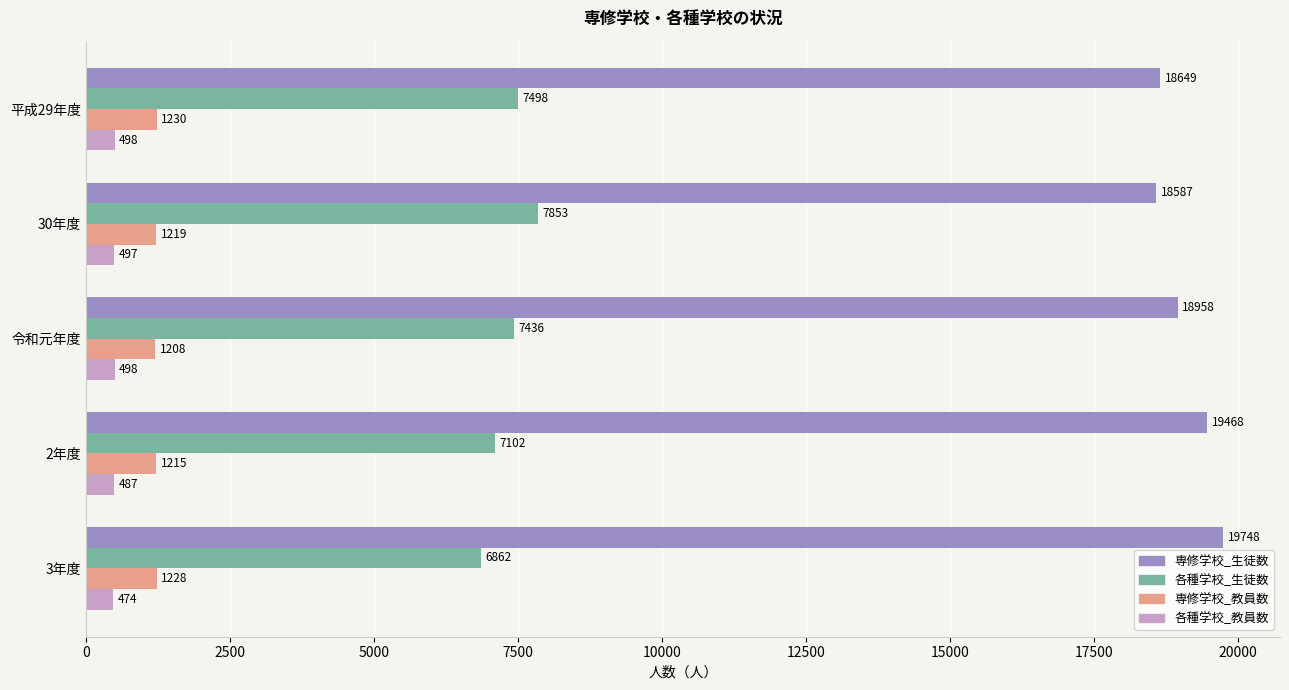

List the series in order of their peak value, lowest first.

各種学校_教員数, 専修学校_教員数, 各種学校_生徒数, 専修学校_生徒数